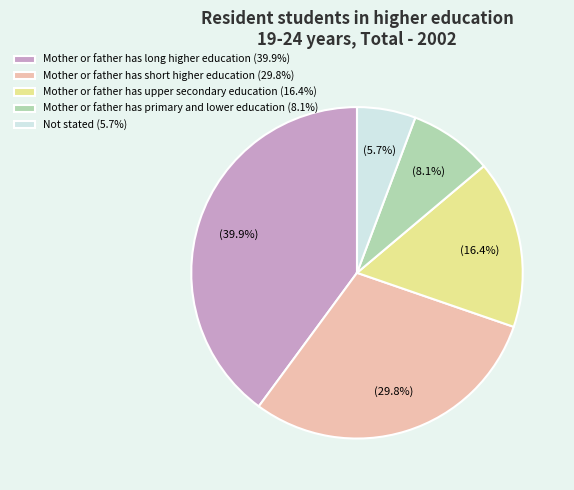

Is it true that Not stated is 6% of the pie?

True